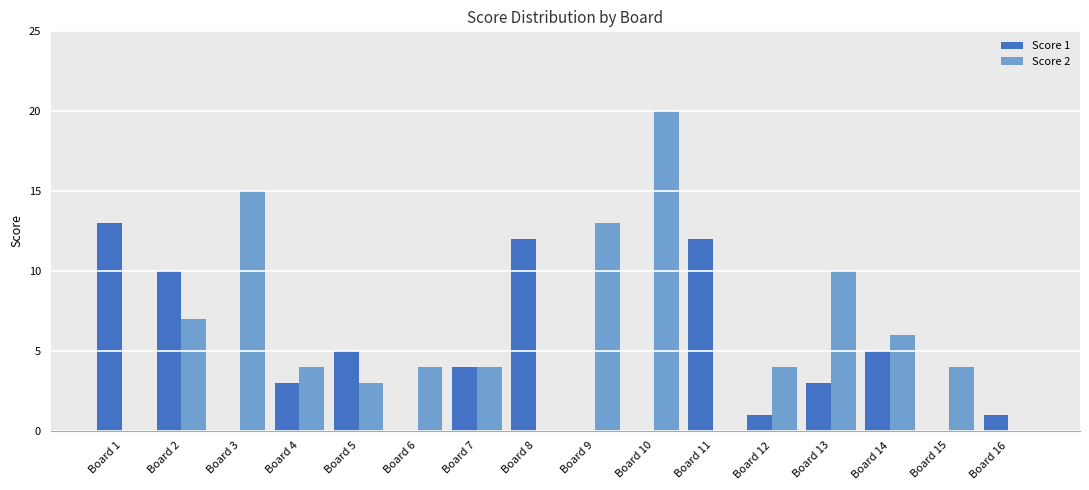

What is the approximate value of Score 2 at Board 10, to the nearest 5?

20